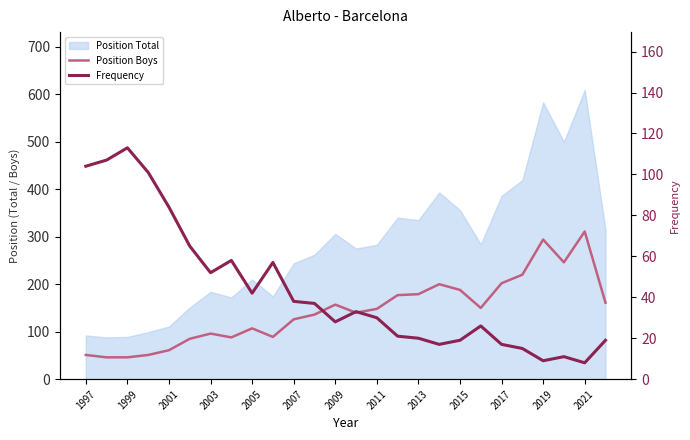

Read the Position Boys value at 25, to the nearest 50.

150